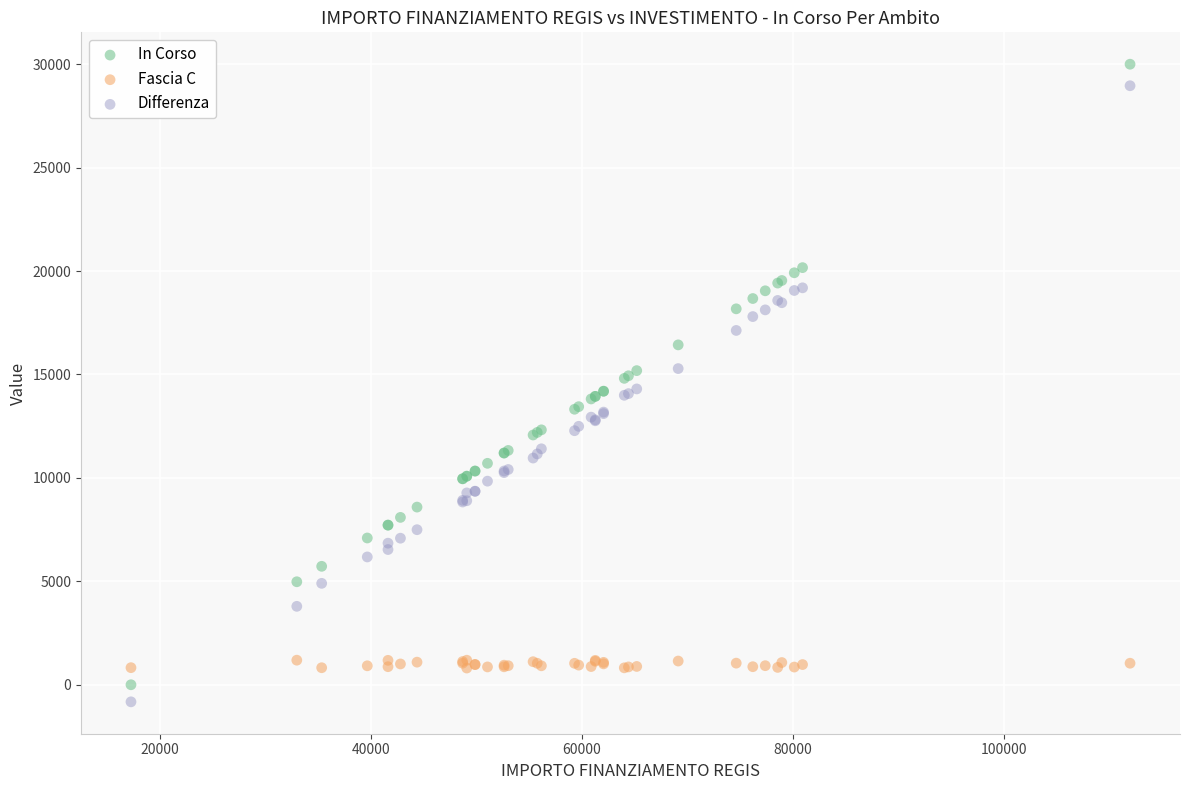

What is the X range (max minus min) for the scatter plot?

94665.7